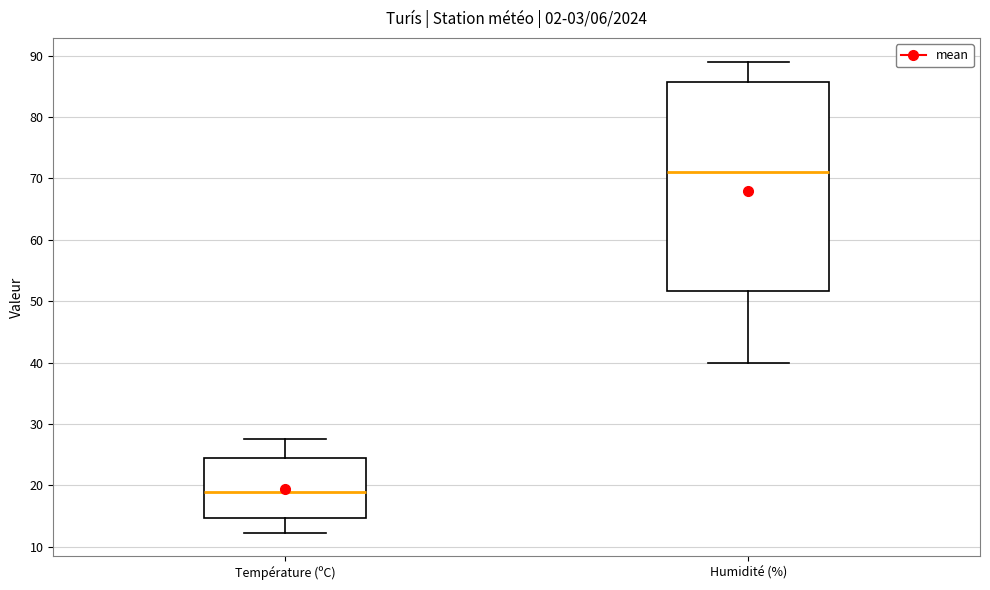

Where is the upper edge of the box for Température (ºC) on the y-axis? The values are not printed on the chart, so give them approximately, as read against the axis.

24